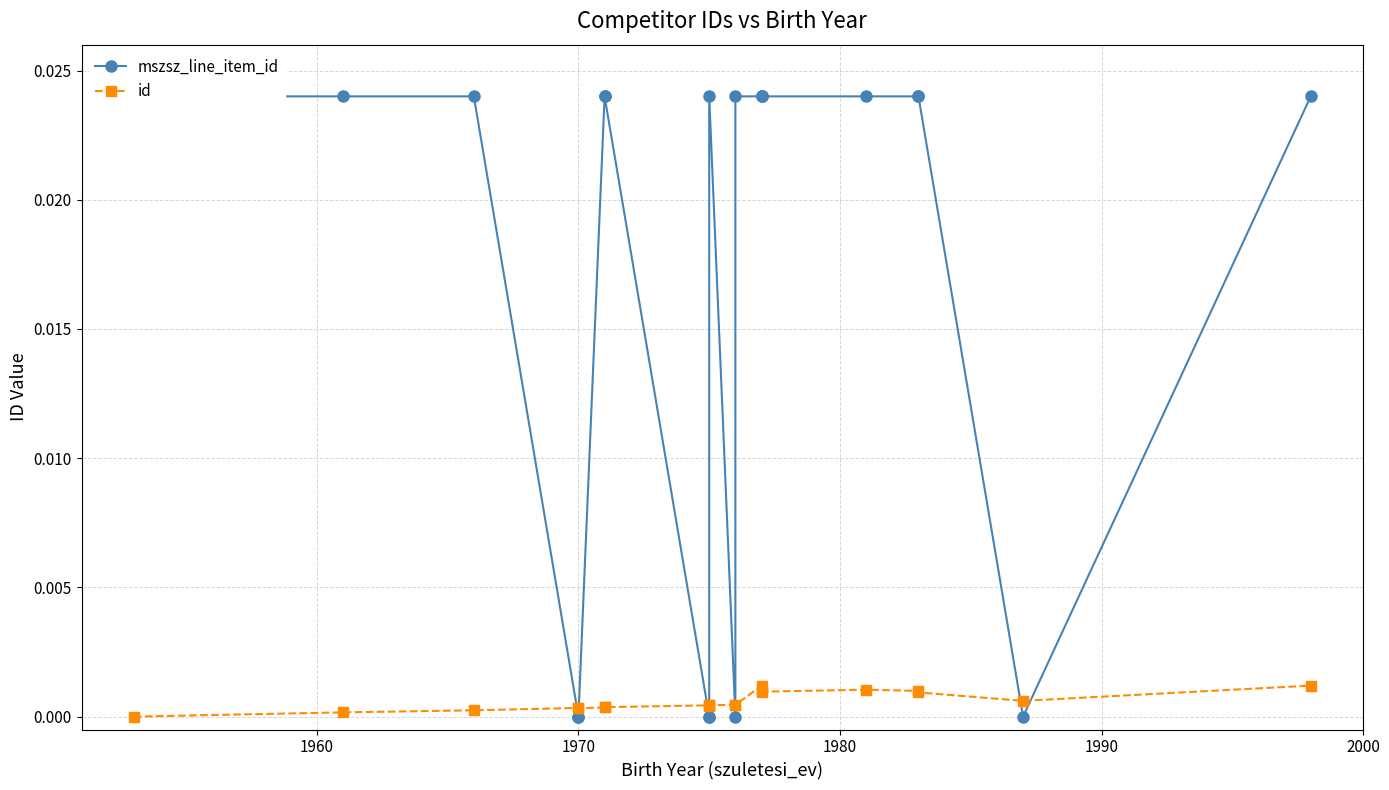

What are all the series names shown in the legend?

mszsz_line_item_id, id